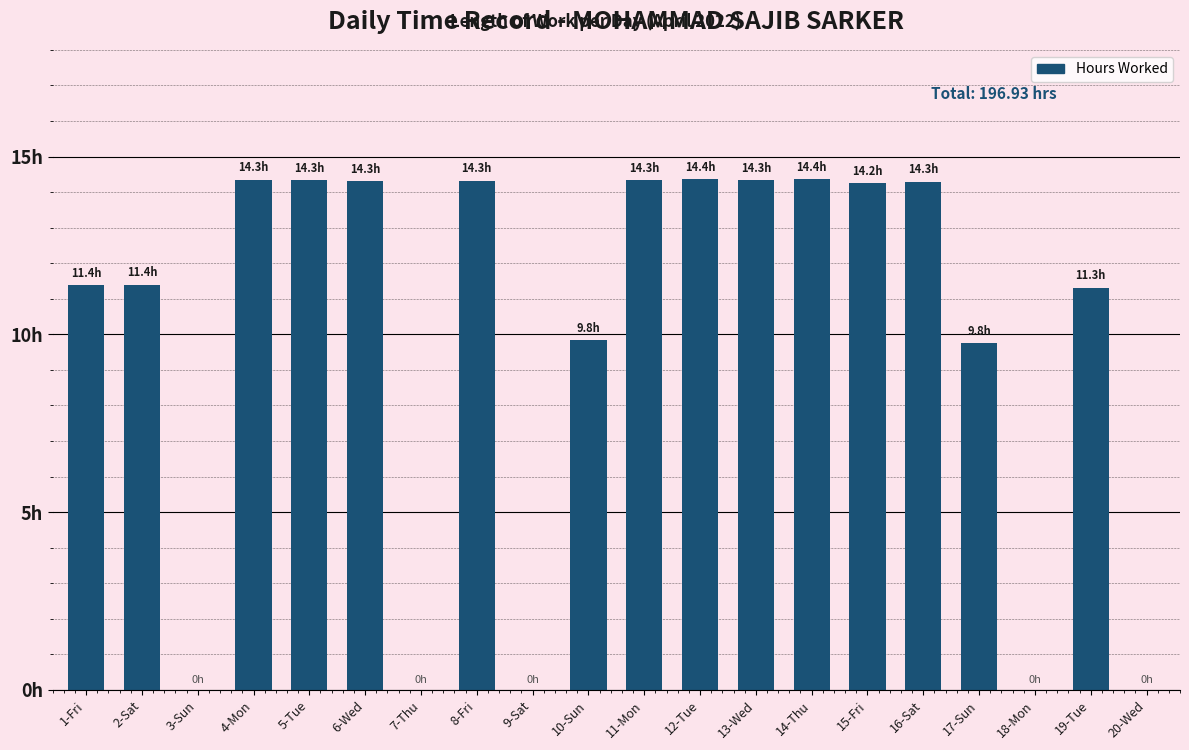

What is the average value?

9.8